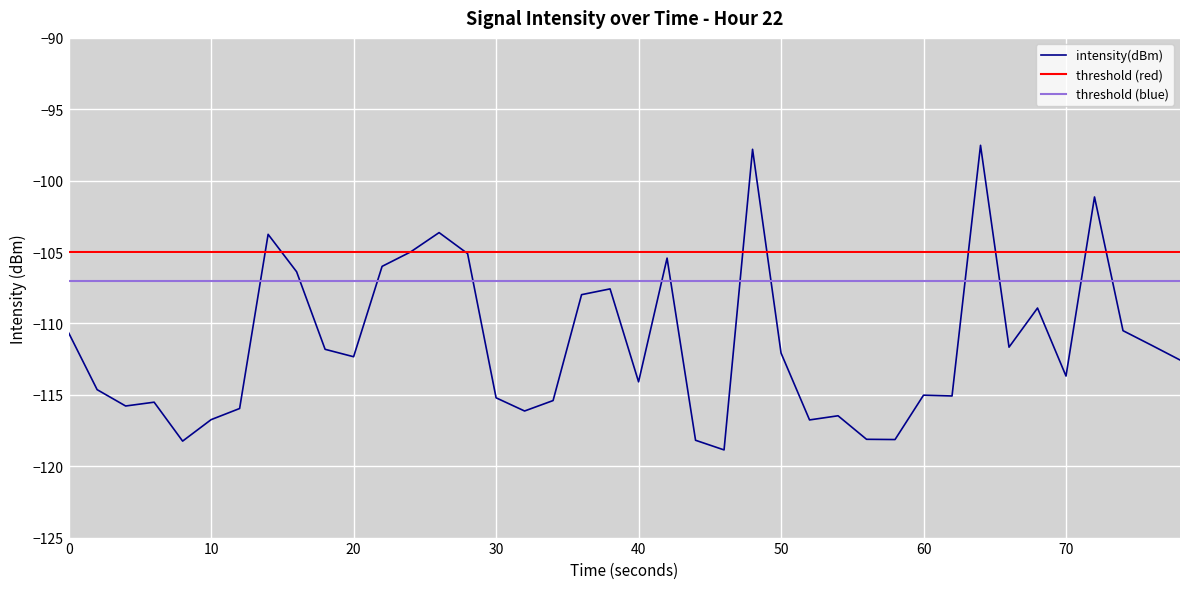

True or false: intensity(dBm) has a value of -67.4 at 40.

False